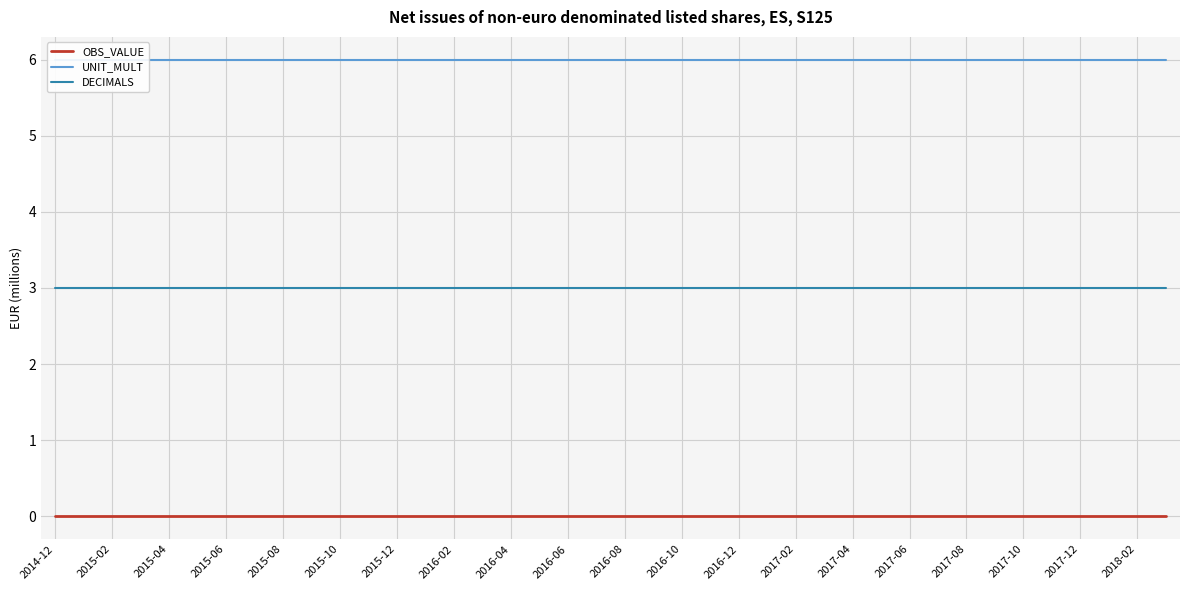

Read the UNIT_MULT value at 27.

6